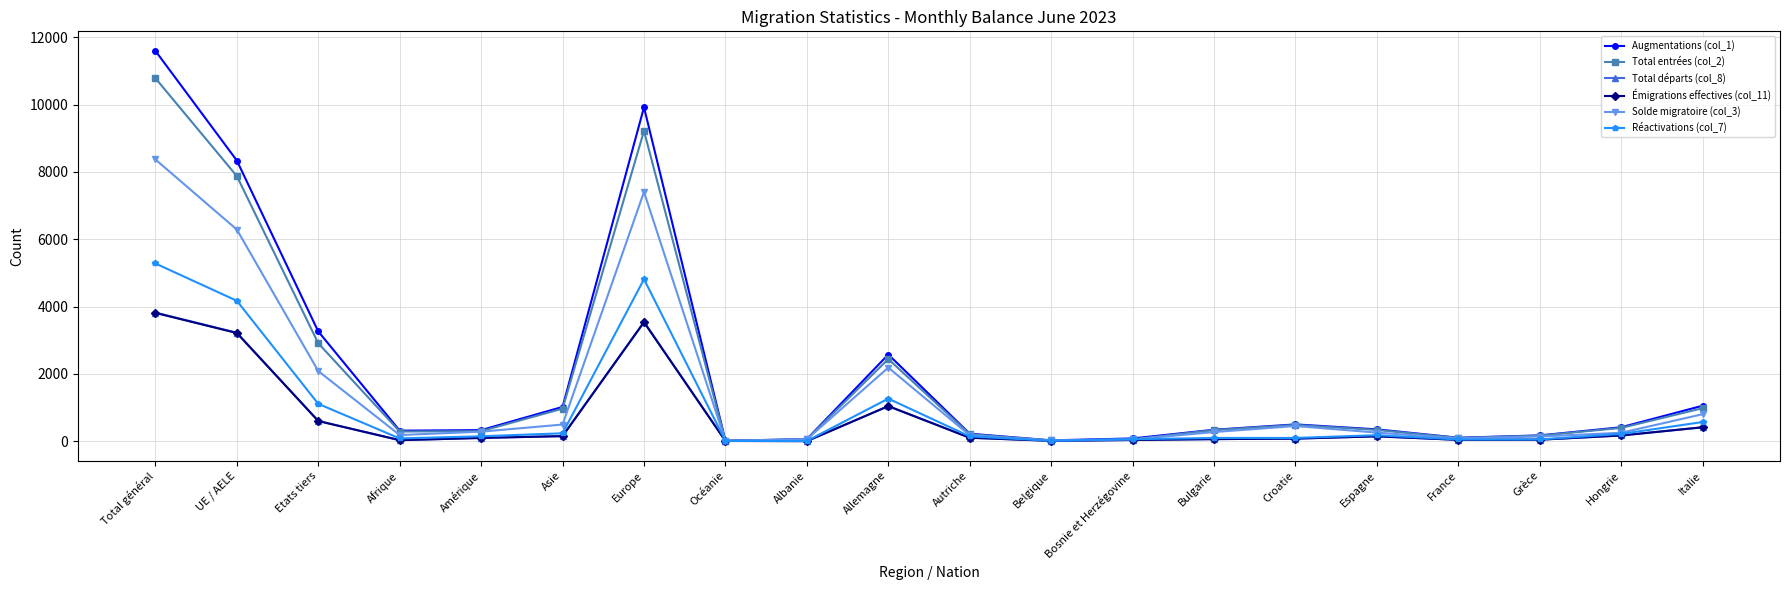

True or false: Émigrations effectives (col_11) has more than 0 interior local peaks.

True